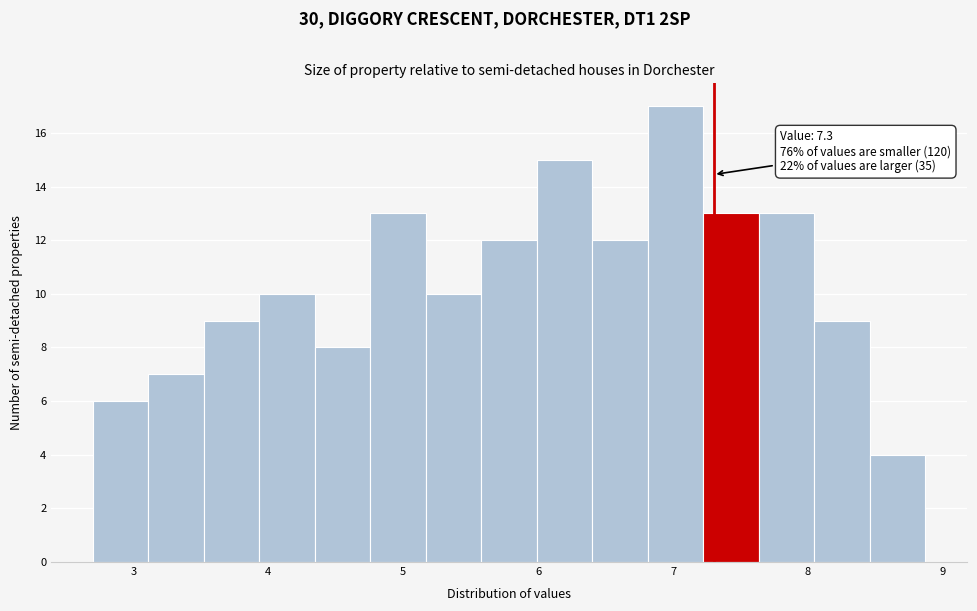

Which range on the x-axis has the tallest bar?

6.8 to 7.2